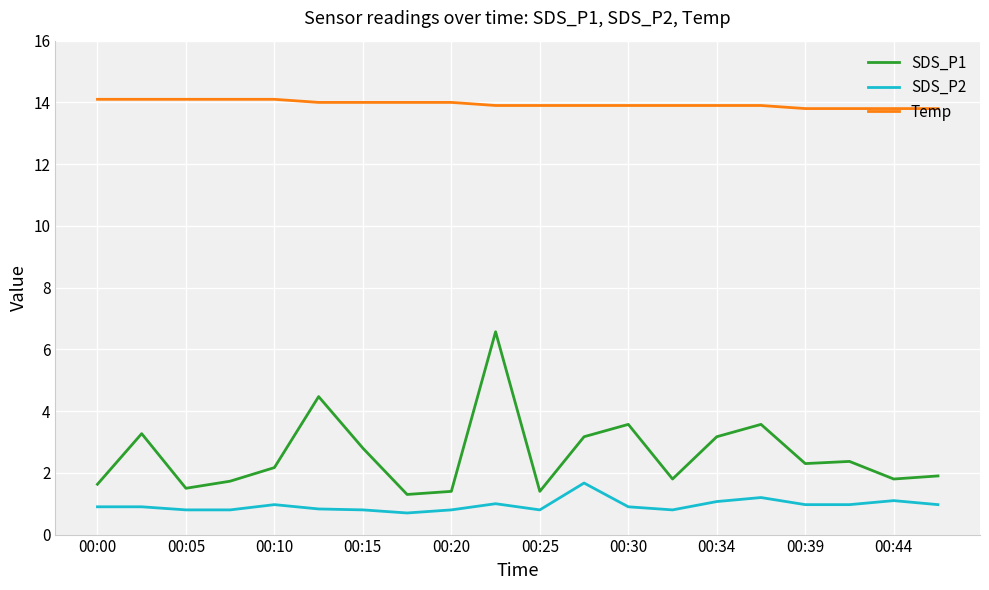

Which series has the widest spread of values?

SDS_P1